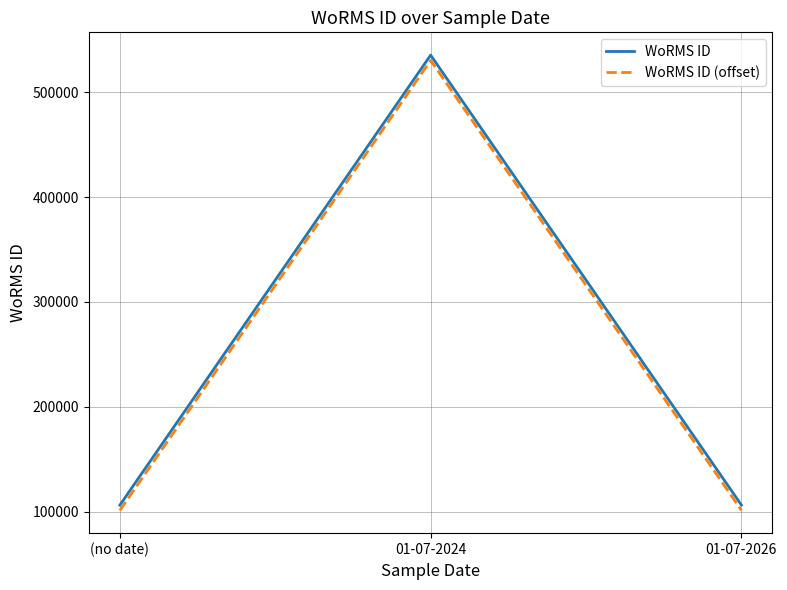

What is the average value of the WoRMS ID (offset) series?

244271